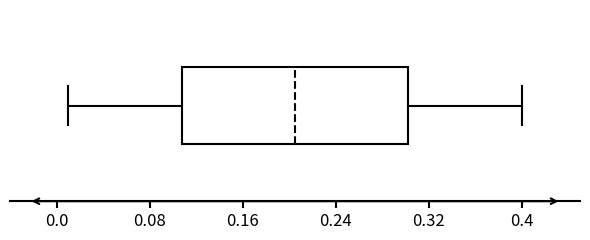

Read this box plot against the x-axis: the position of the median line, the range covered by the box, and the ends of both whiskers. The values are not printed on the chart, so give them approximately, as read against the axis.

median 0.21, box 0.11 to 0.30, whiskers 0.01 to 0.40